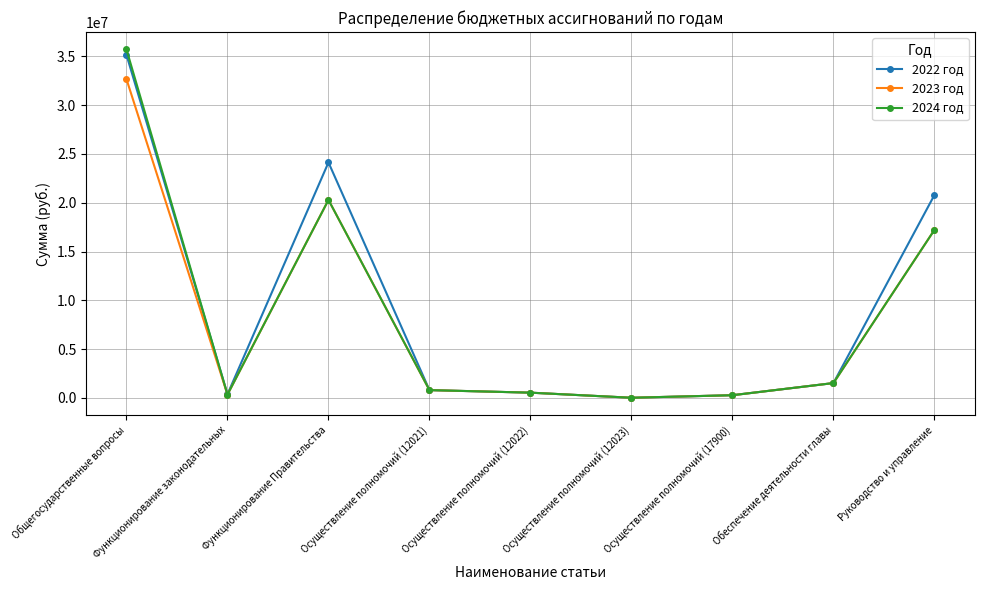

Where is the first local minimum for 2024 год?

Функционирование законодательных